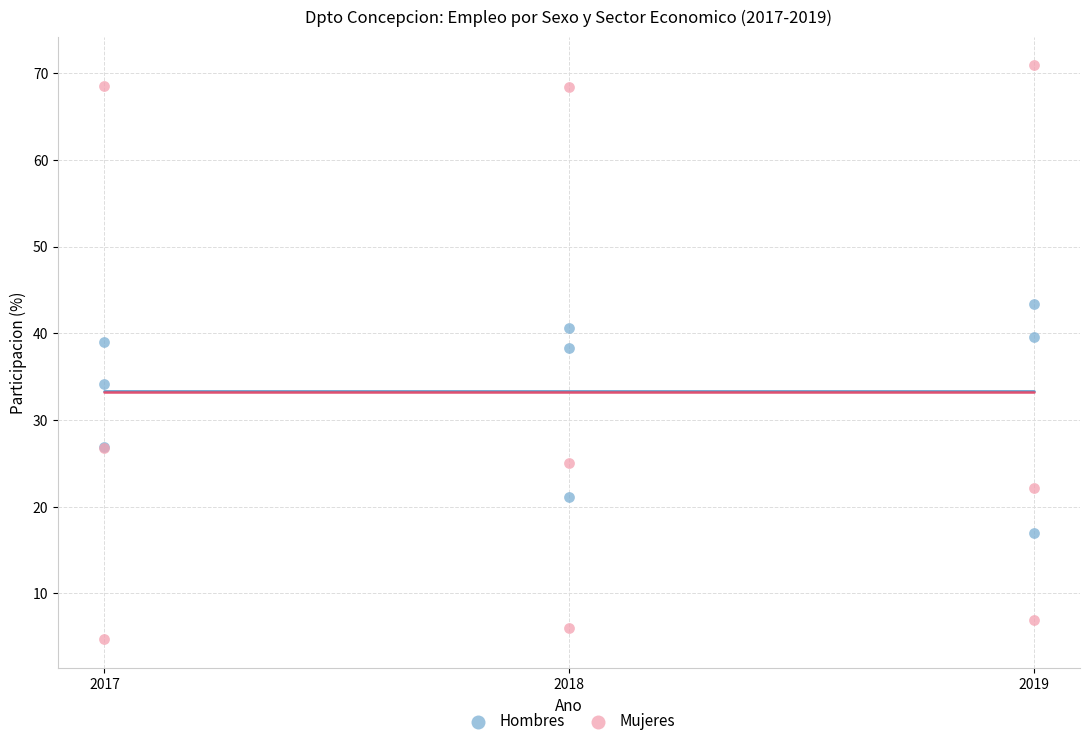

Which series contains the lowest Y value?

Mujeres